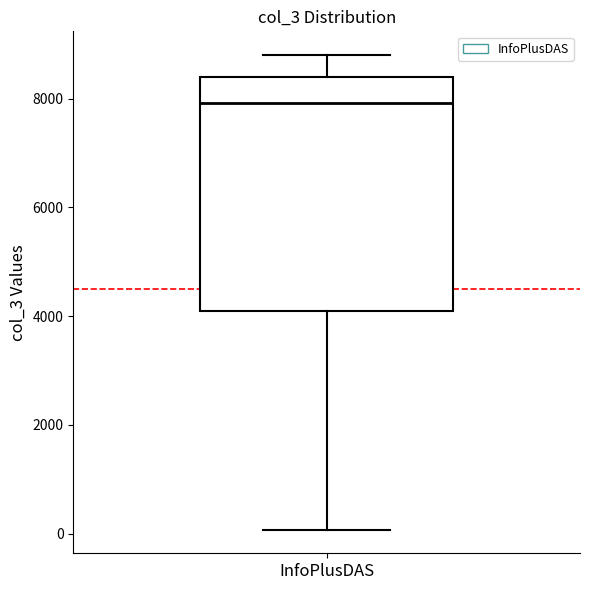

Where is the lower edge of the box for InfoPlusDAS on the y-axis? The values are not printed on the chart, so give them approximately, as read against the axis.

4000